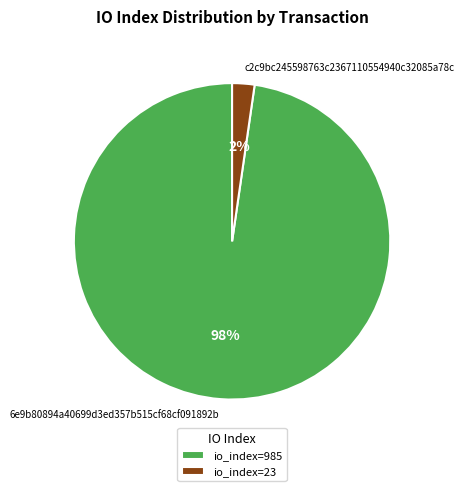

To the nearest percent, what is the average slice percentage?

50%